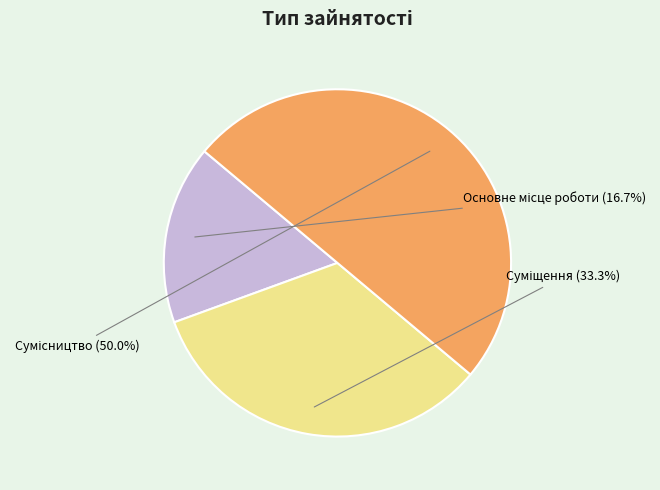

To the nearest percent, what portion does Основне місце роботи represent?

17%